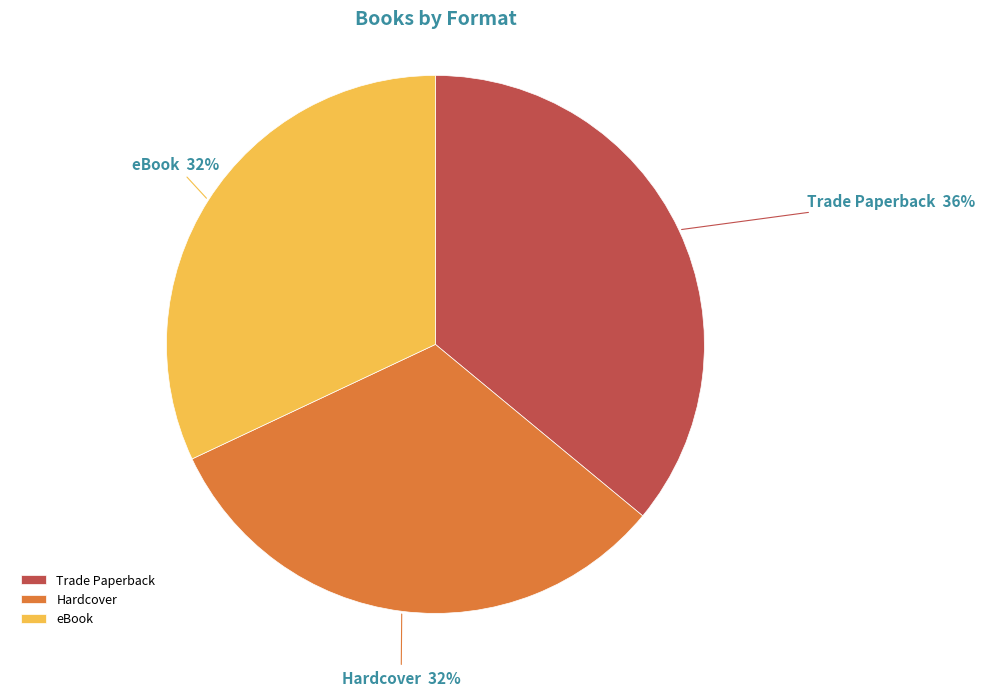

True or false: Trade Paperback accounts for 47% of the total.

False